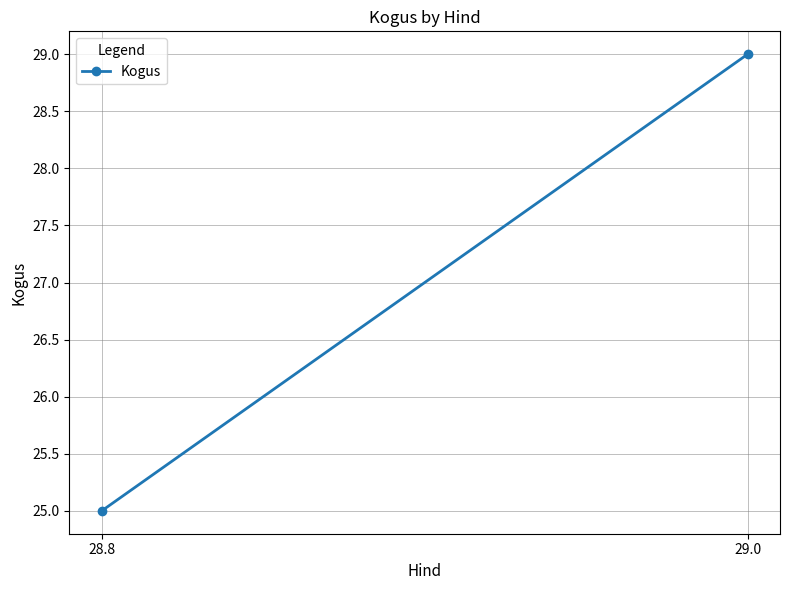

What is the change in value from 28.8 to 29.0?

+4